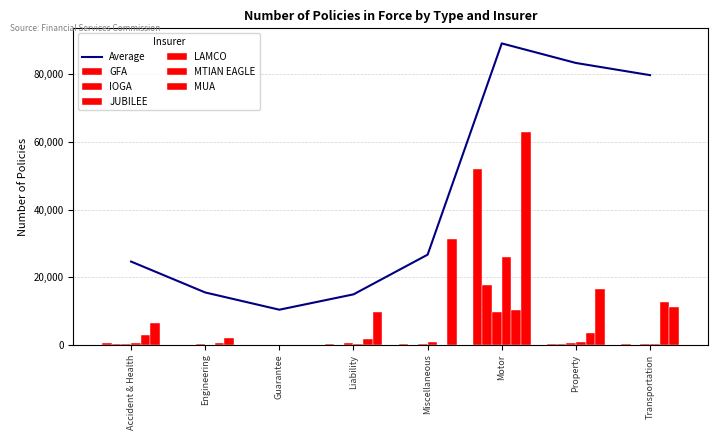

Read the IOGA value at Liability, to the nearest 50.

50